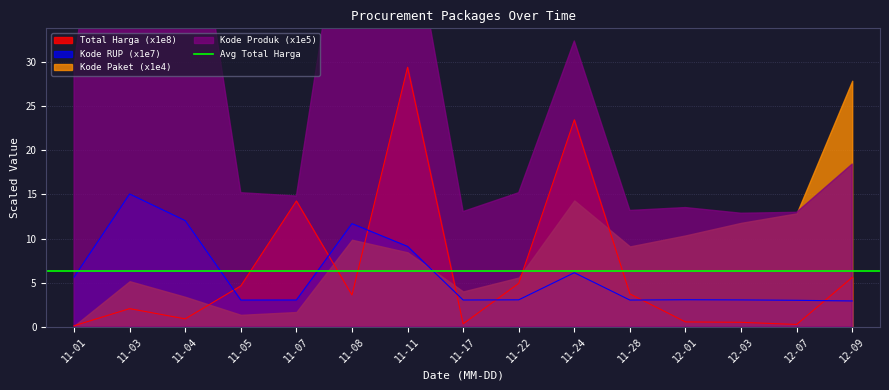

Is the value of Total Harga (x1e8) at 11-05 greater than the value of Kode RUP (x1e7) at 11-03?

No